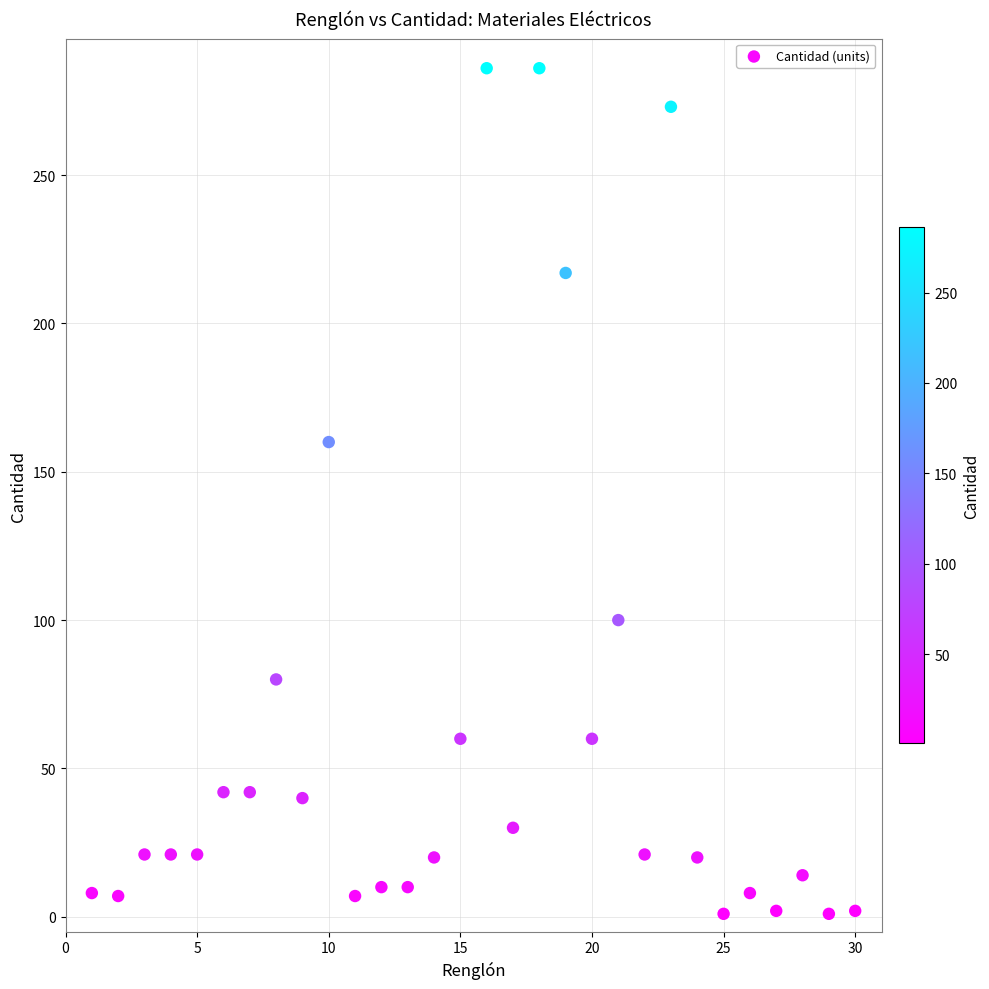

What is the range of Y values (max minus min)?

285